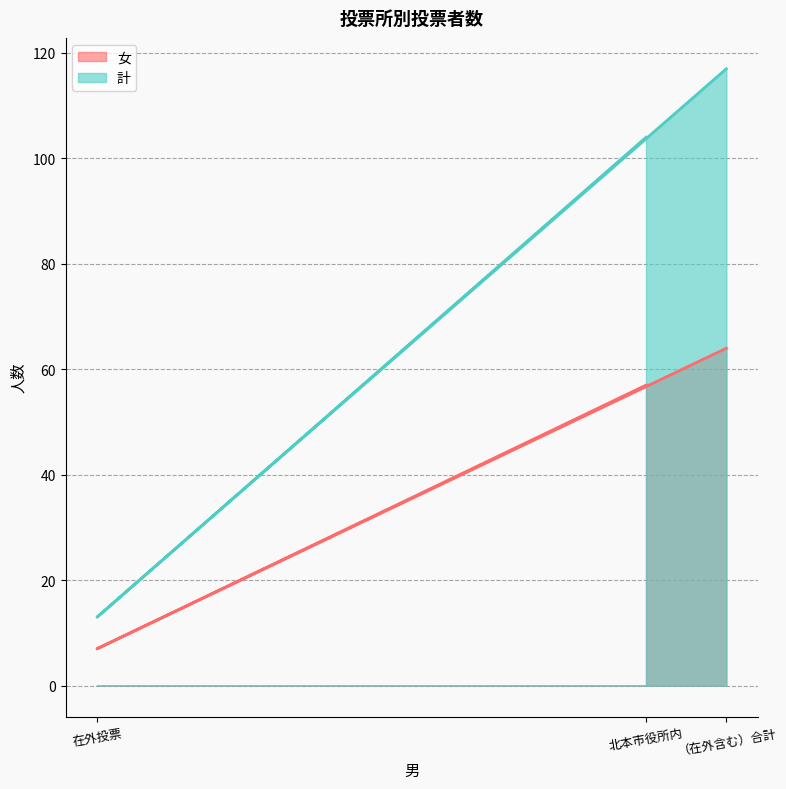

What is the difference between the maximum and second lowest values in the 女 series?

7